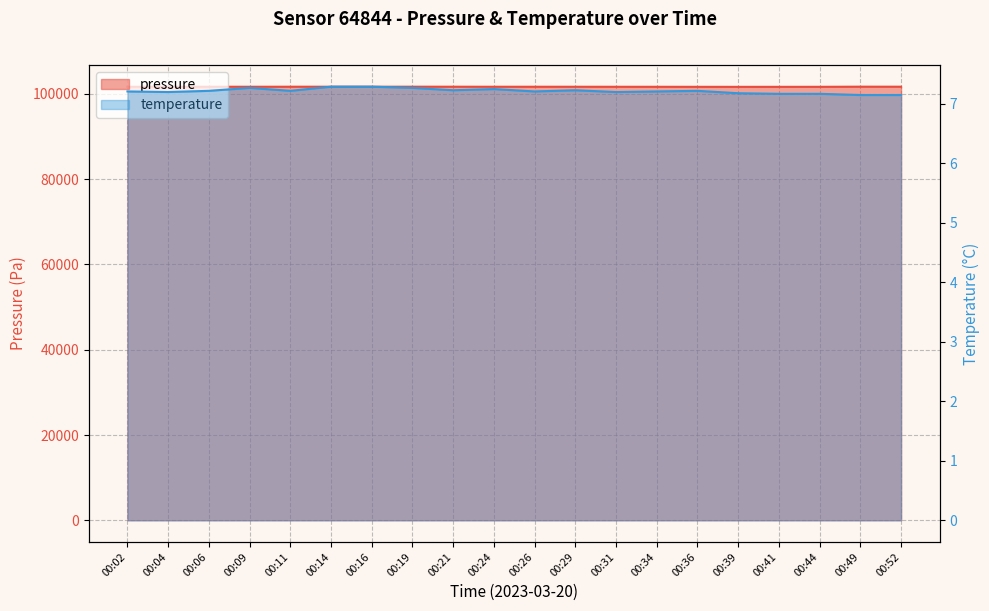

True or false: temperature and pressure intersect in this chart.

False